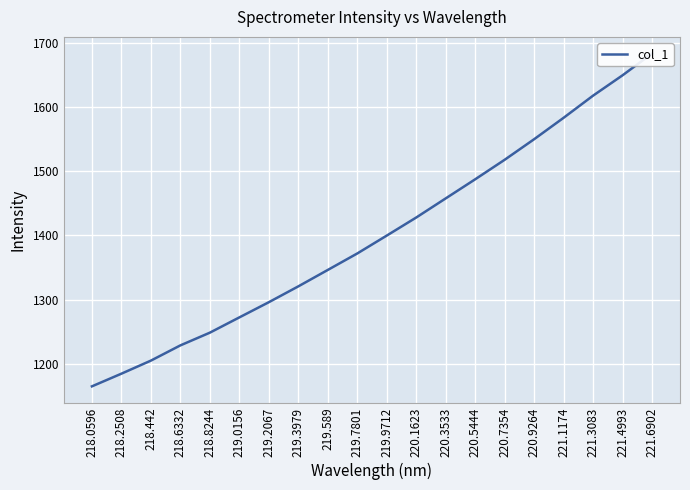

Which has a higher value, 220.7354 or 218.8244?

220.7354